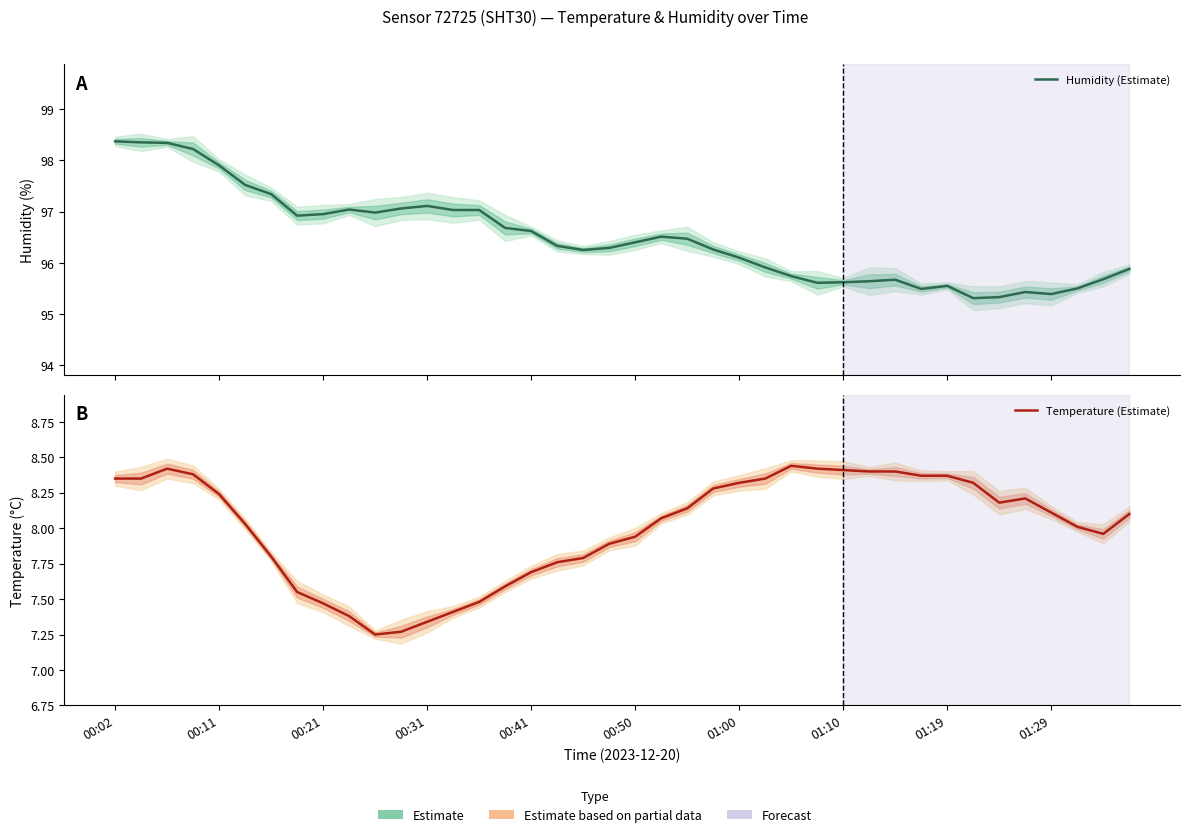

How many series are shown in this chart?

2